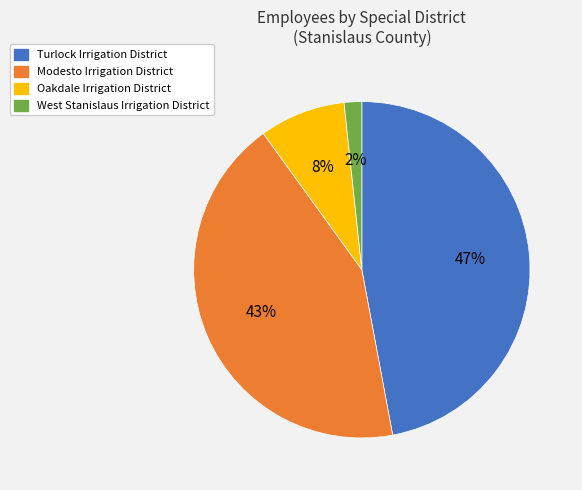

To the nearest percent, what is the combined percentage of Turlock Irrigation District and Modesto Irrigation District?

90%